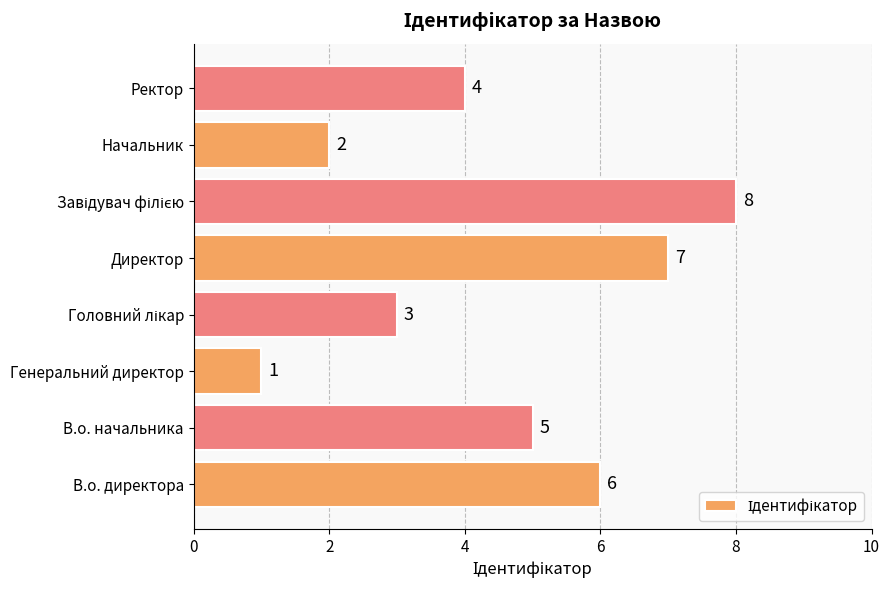

What is the change in value from Генеральний директор to Начальник?

+1